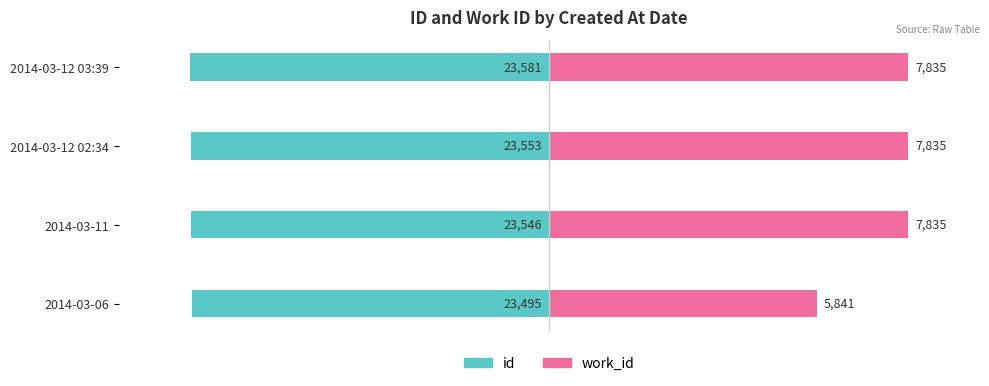

Are the bars horizontal?

Yes